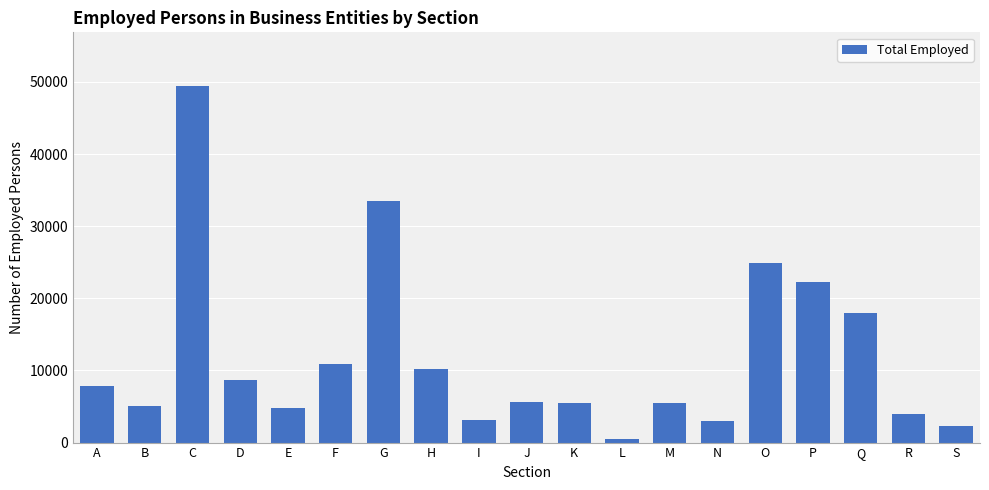

What is the change in value from E to O?

+20050